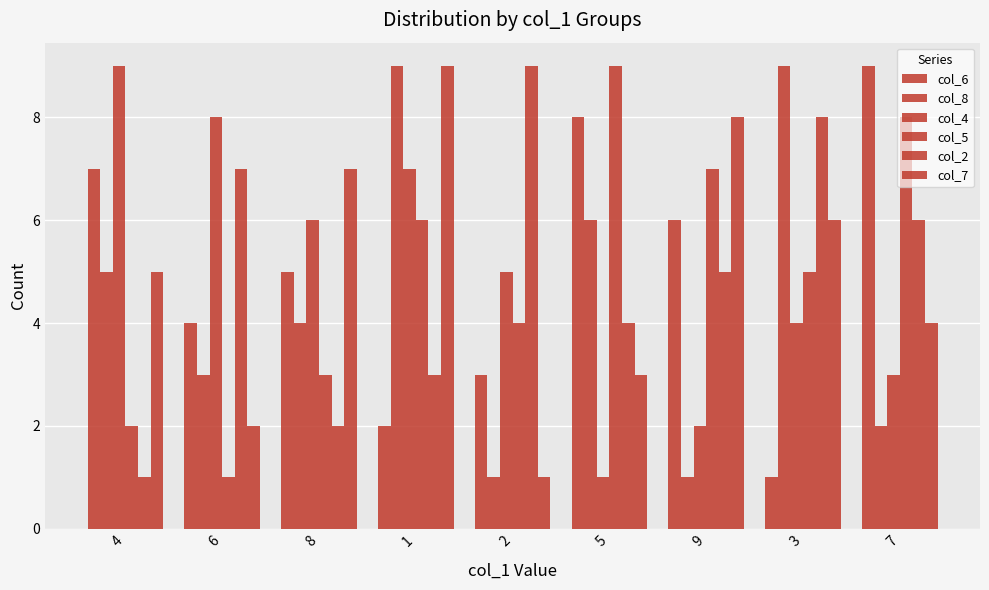

Are the bars grouped side by side (vs. stacked)?

Yes